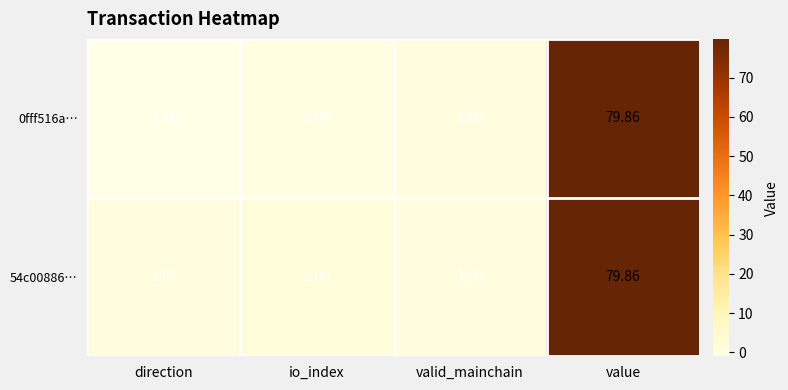

At which category is the sum across all series the highest?

value